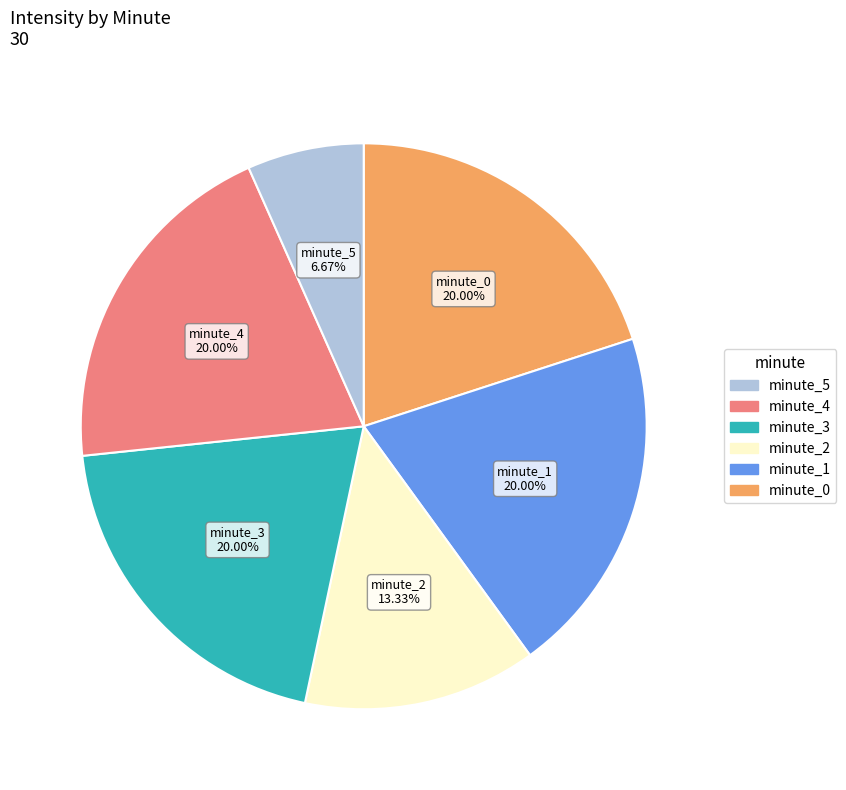

Is there a majority slice in this chart?

No